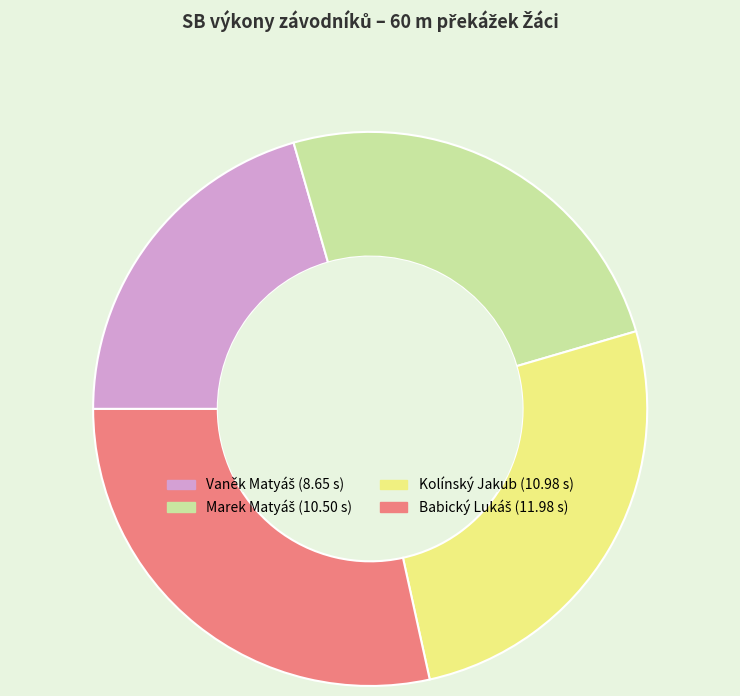

Is there a majority slice in this chart?

No